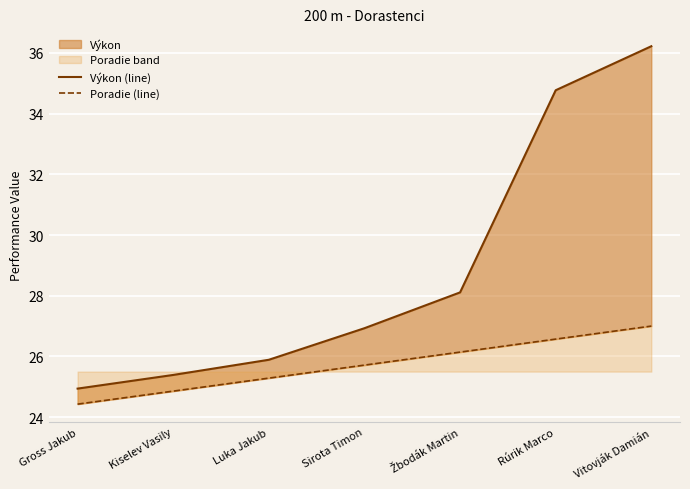

True or false: Poradie (line) has more than 2 interior local peaks.

False